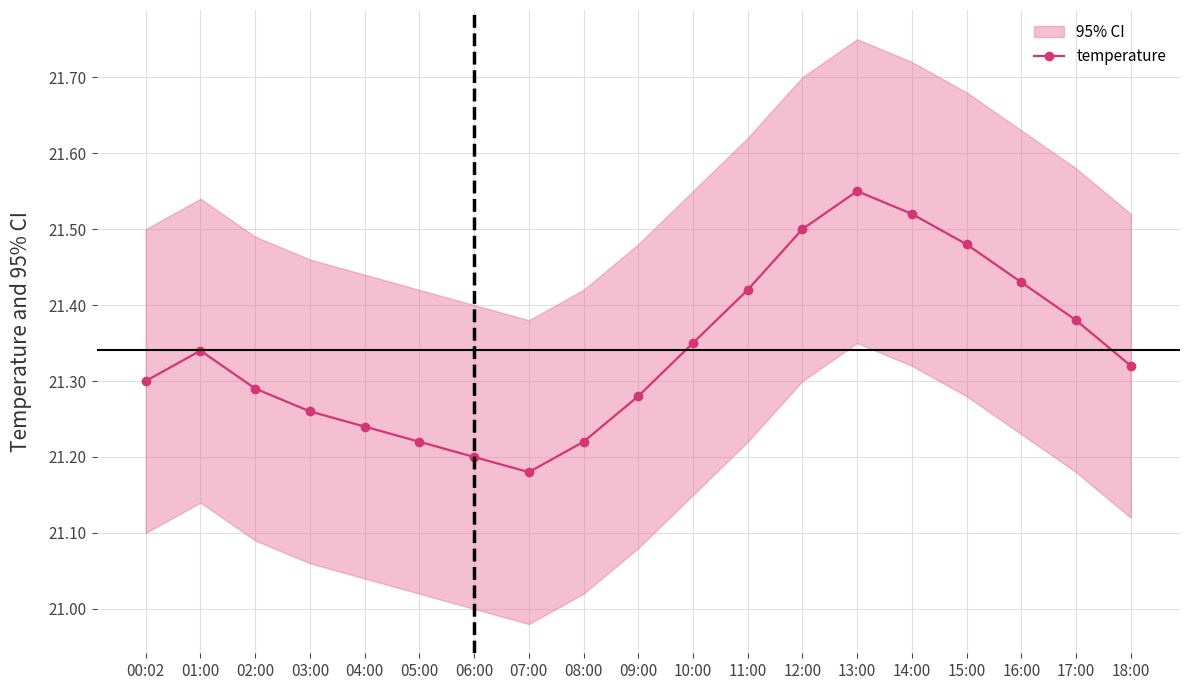

What is the approximate value at 05:00?

21.2